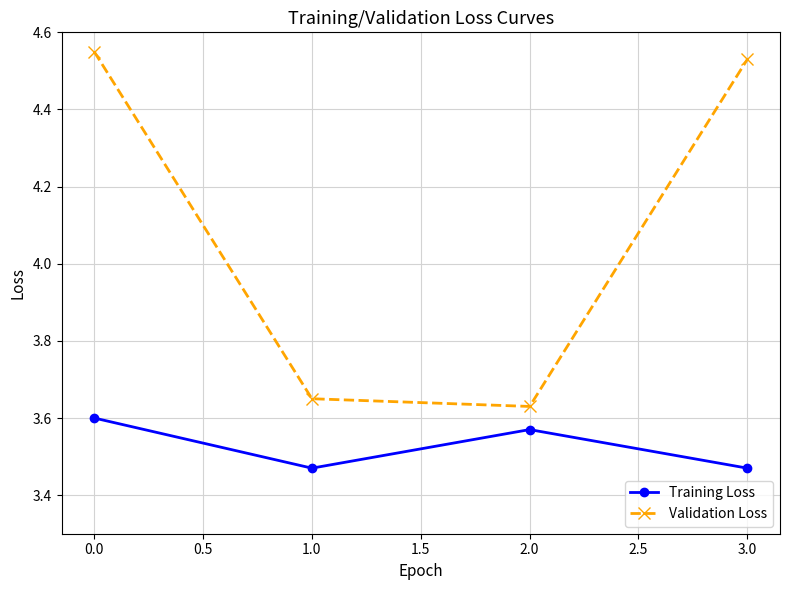

What is the label of the 4th point from the right?

0.0